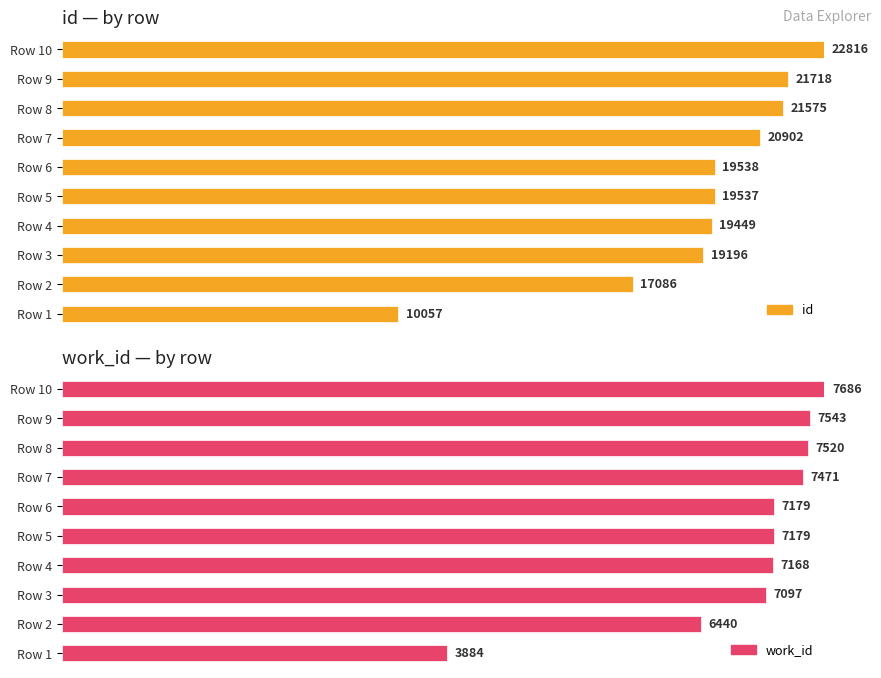

Is the value of id at Row 2 greater than the value of work_id at Row 1?

Yes